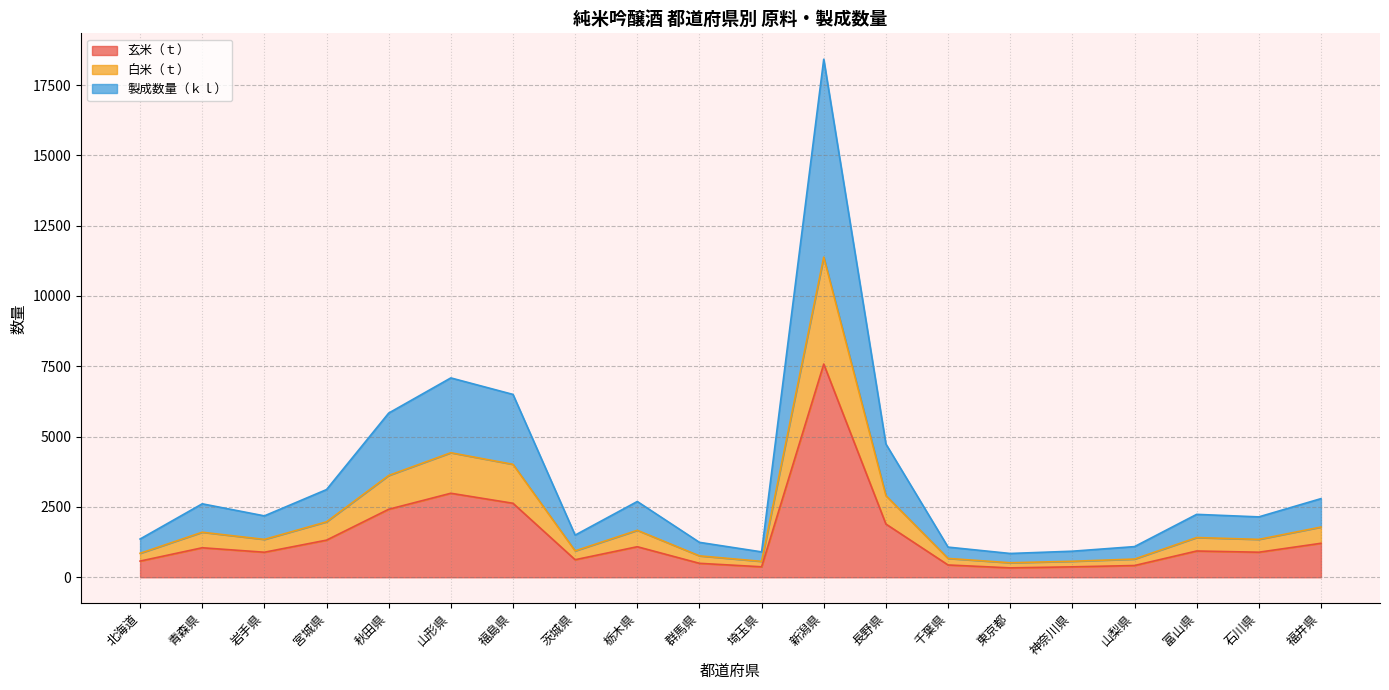

True or false: 玄米（ｔ） has a value of 7580.5 at 新潟県.

True